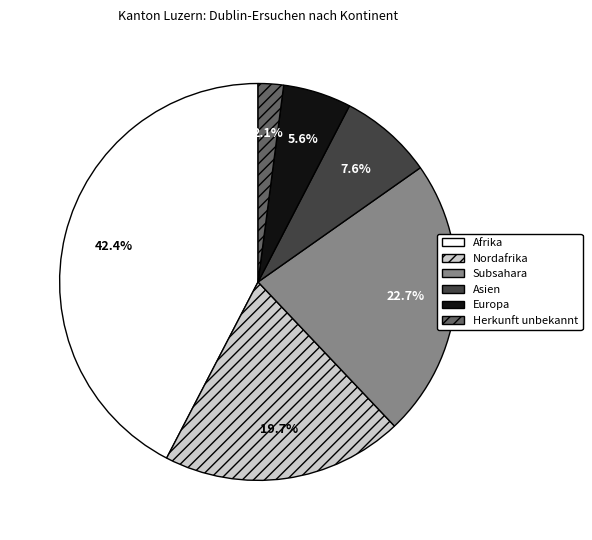

Is there a majority slice in this chart?

No